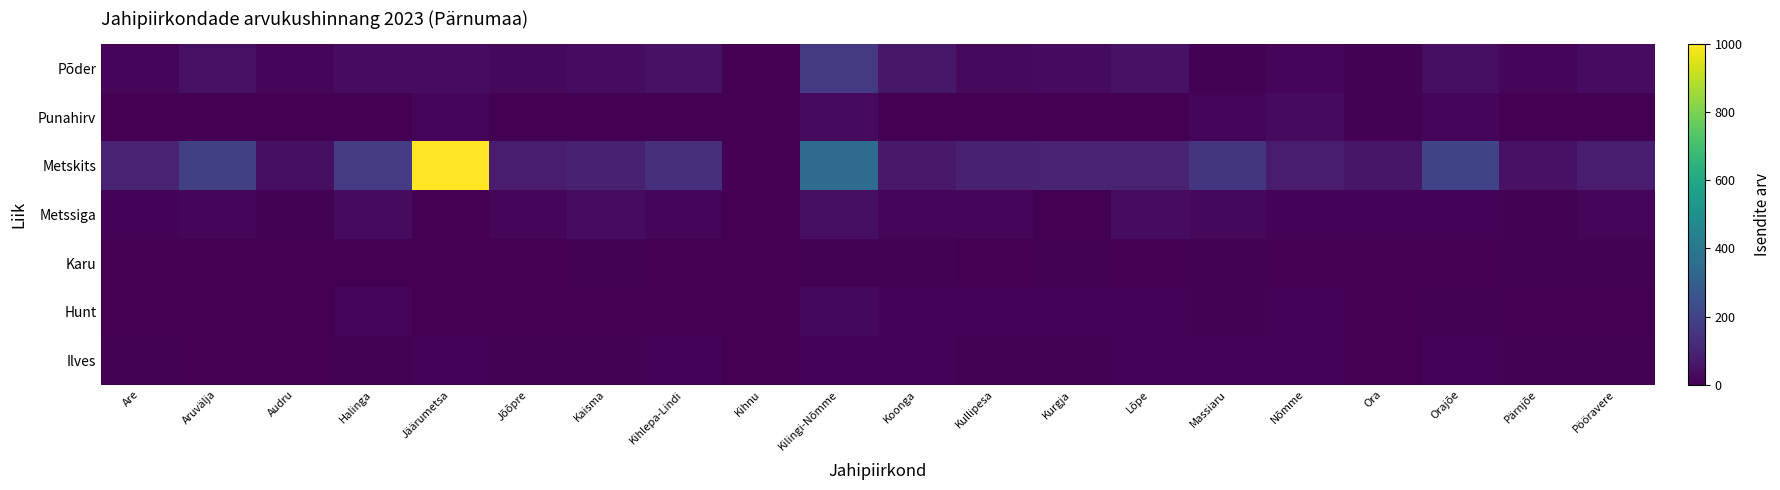

At which category is the sum across all series the highest?

Jäärumetsa